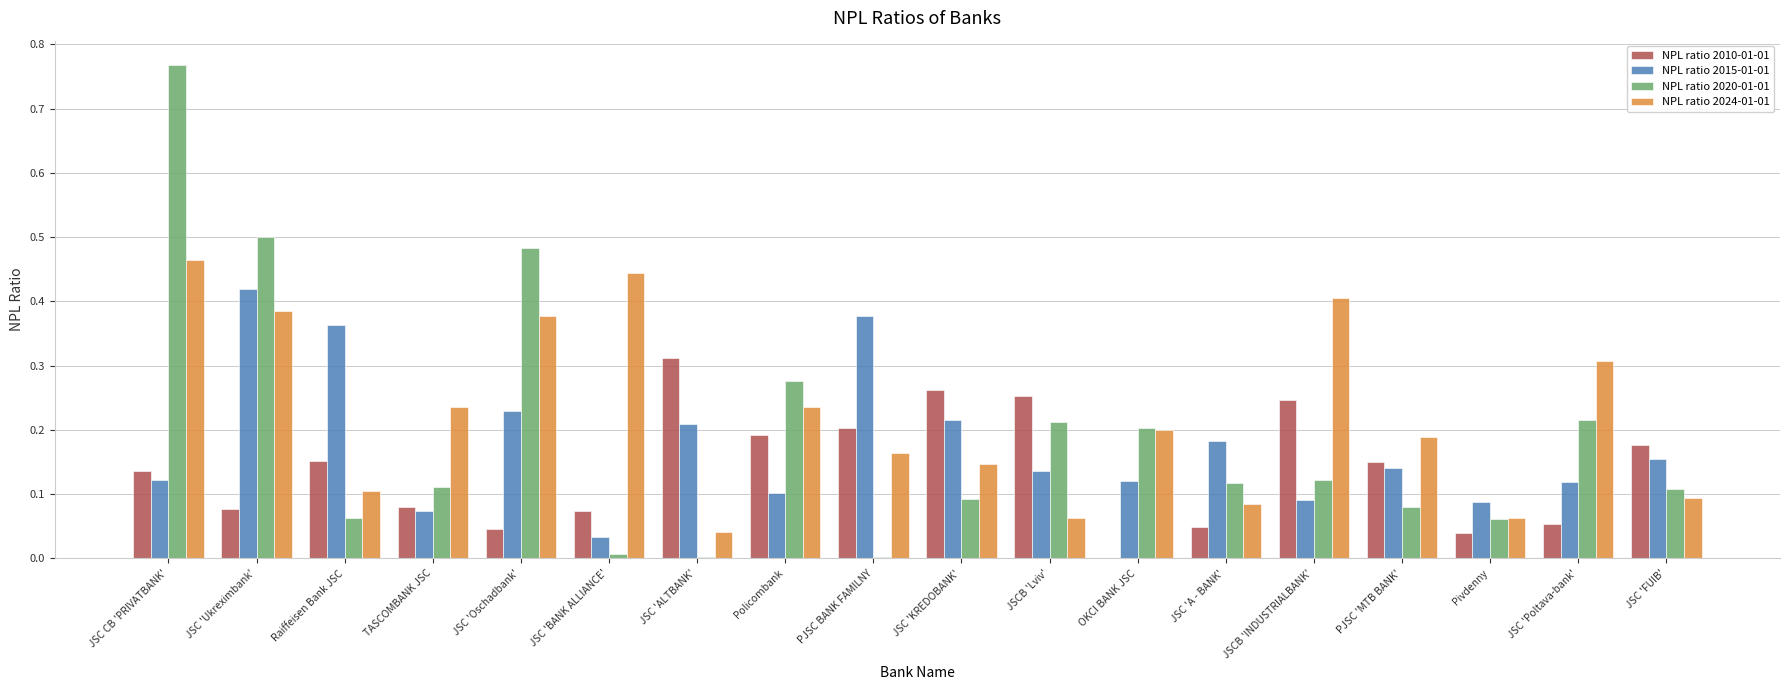

What is the total value across all series at JSC CB 'PRIVATBANK'?

1.5